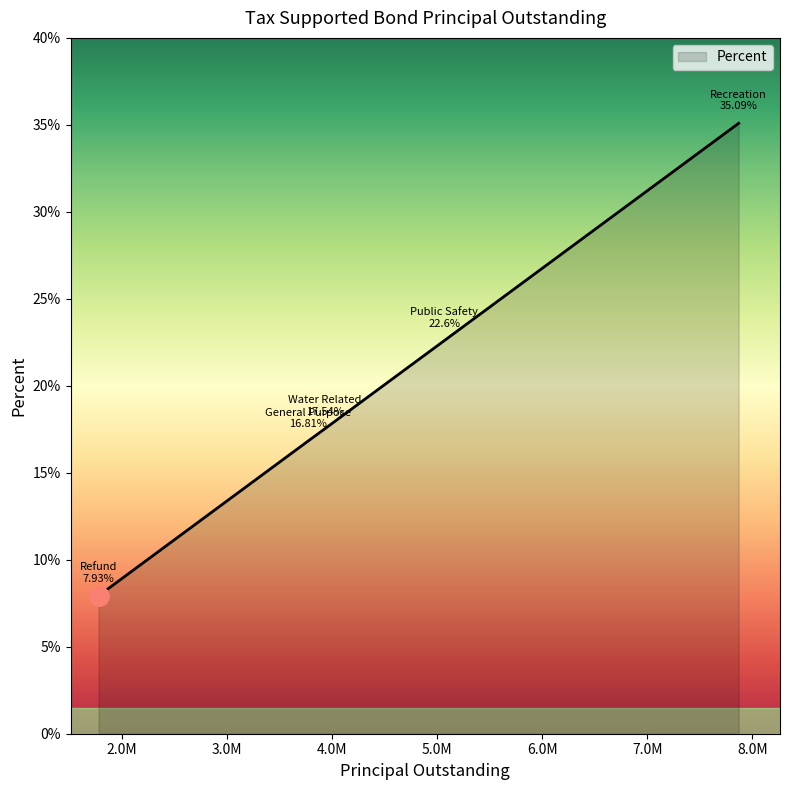

True or false: the data has more than 2 interior local peaks.

False